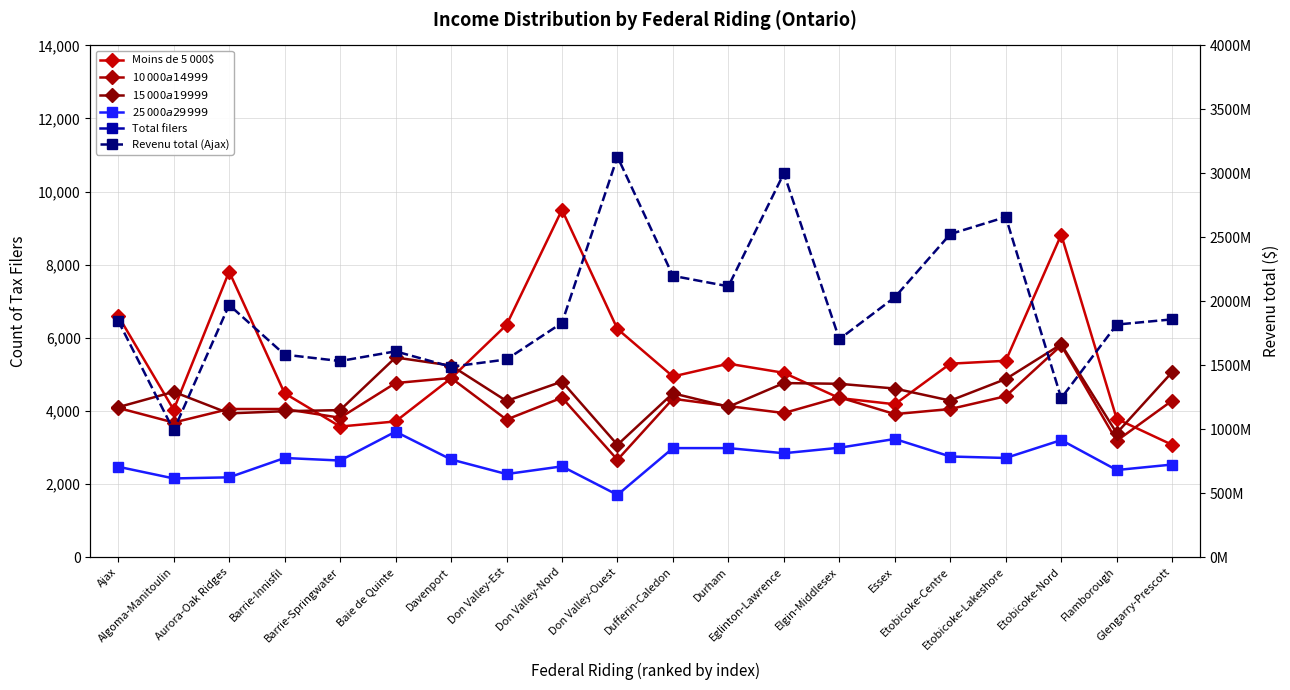

At how many categories does at least one series exceed 110109779?

20